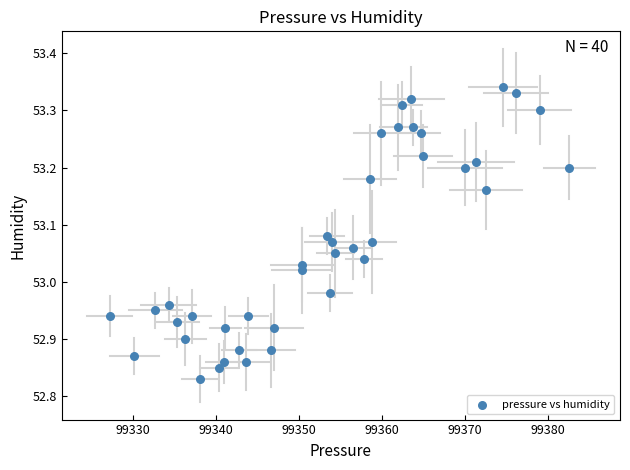

What is the range of Y values (max minus min)?

0.5